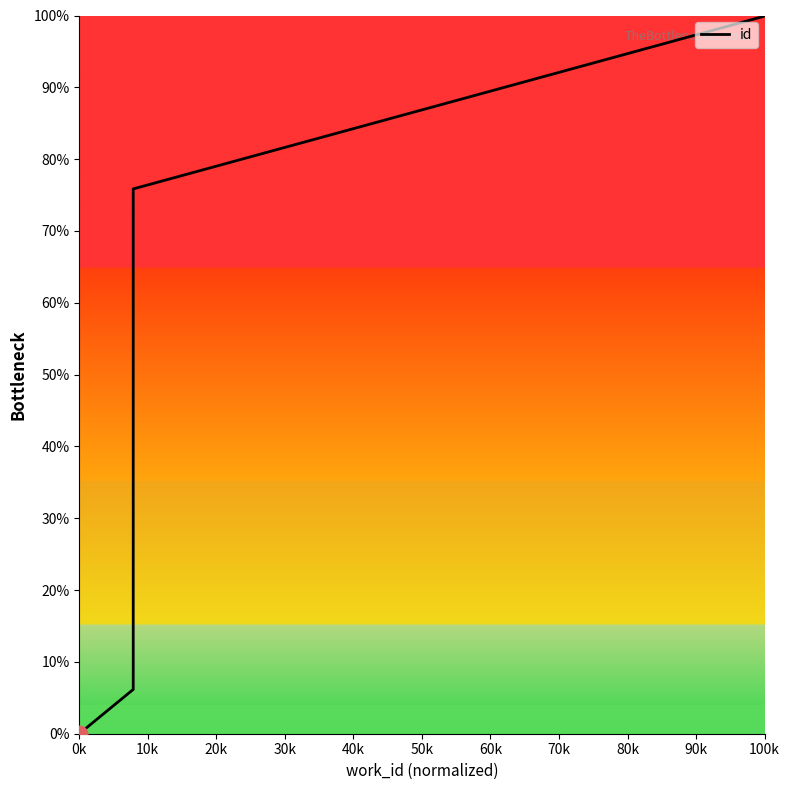

What is the label of the 2nd point from the left?

10k